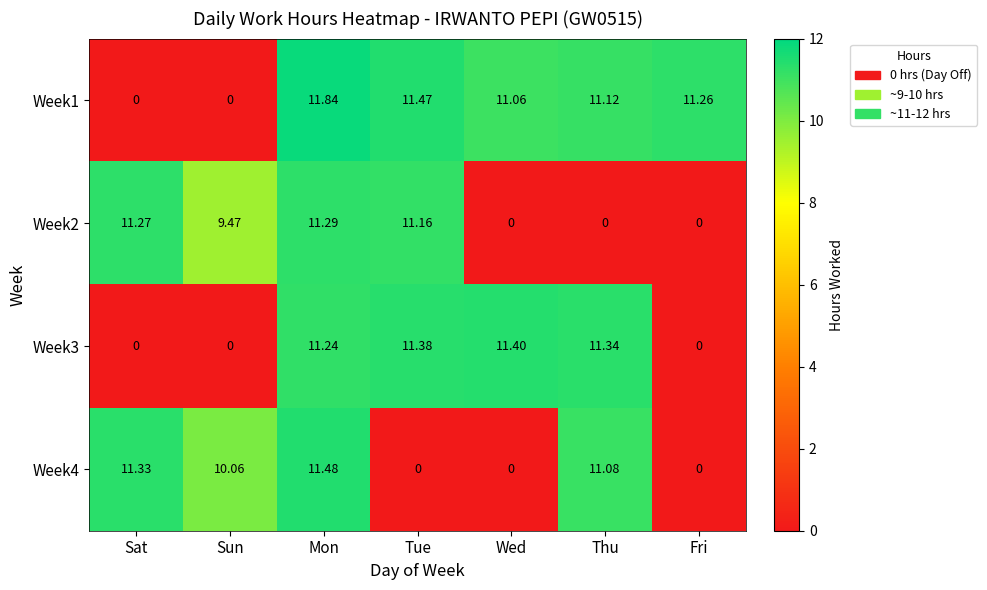

Is the value of Week4 at Thu greater than the value of Week1 at Thu?

No